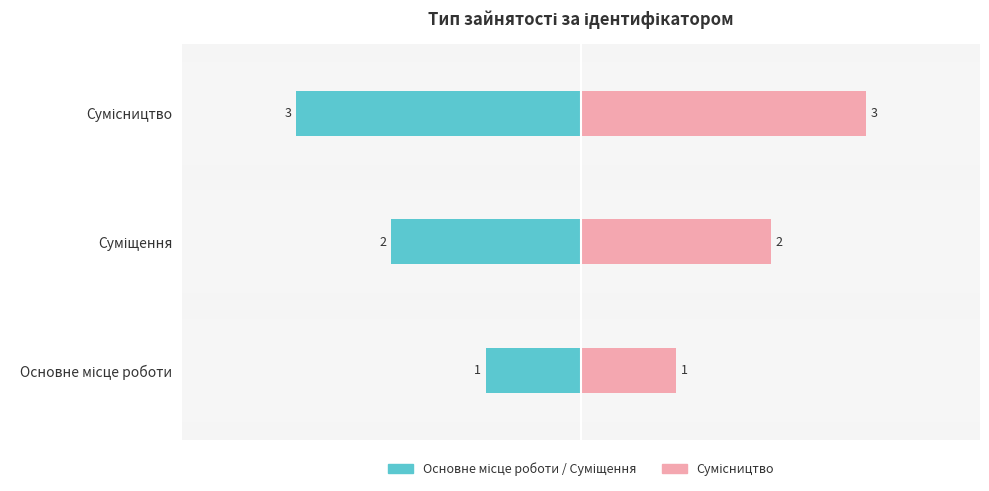

Reading left to right, extract all data points from this chart.

Основне / Суміщення: -1	-2	-3
Сумісництво: 1	2	3